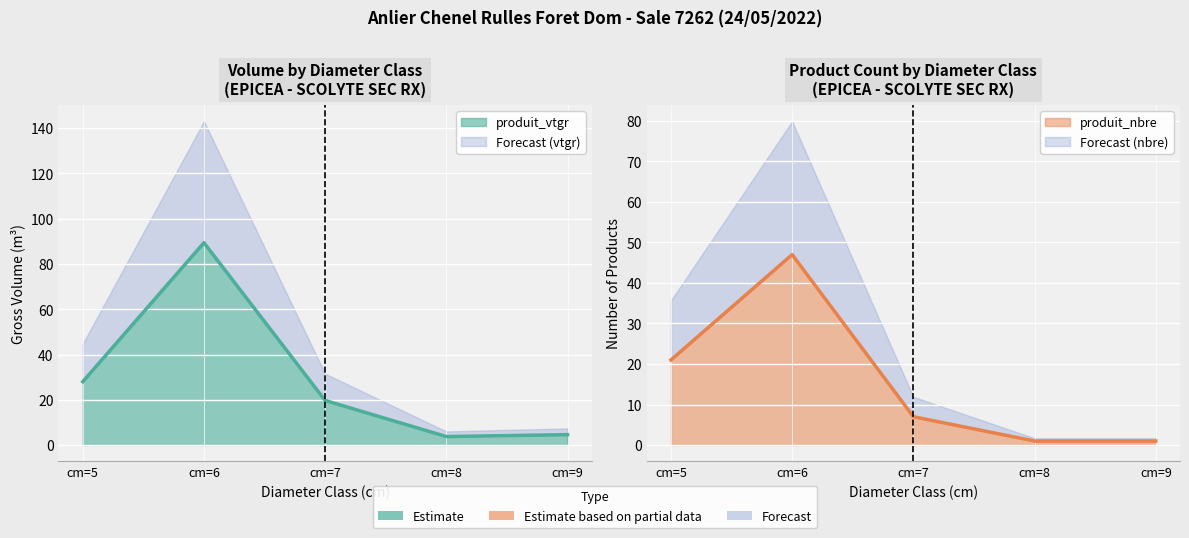

Which category has the lowest value in the produit_vtgr series?

cm=8